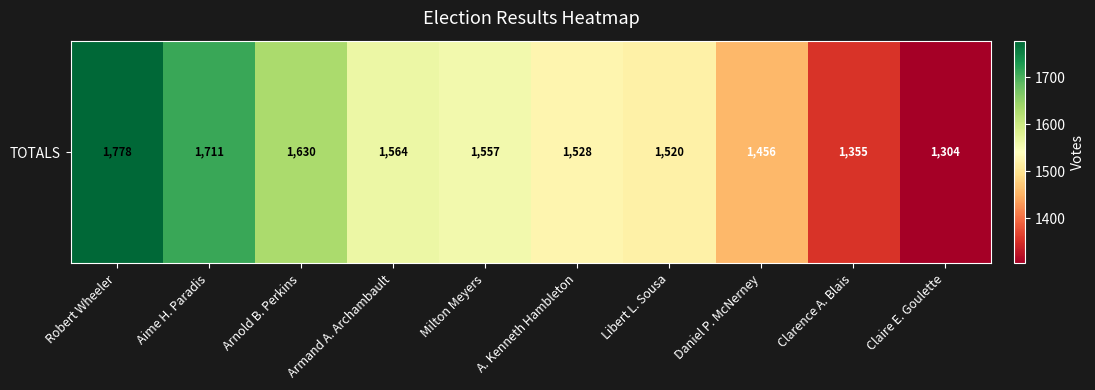

The chart shows a value of 889 at Daniel P. McNerney. True or false?

False